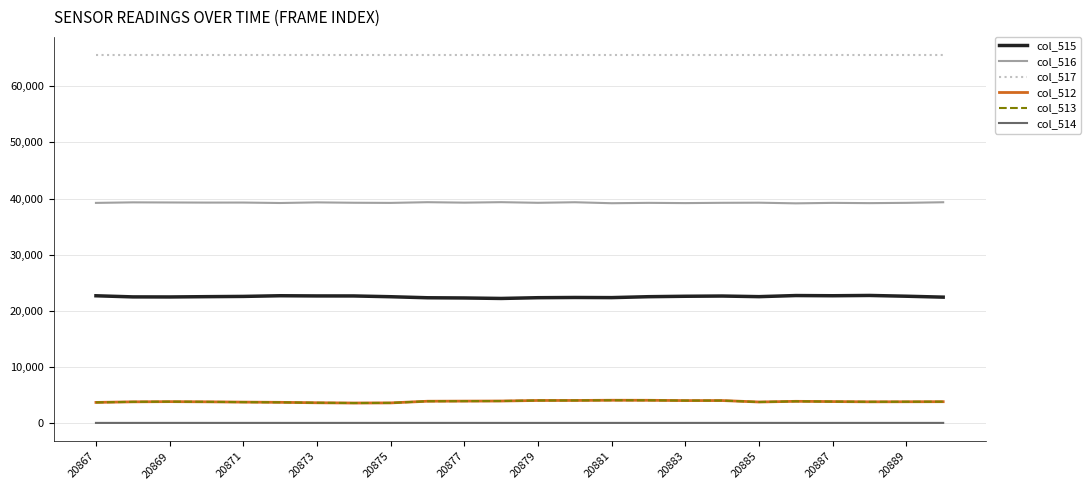

True or false: col_517 and col_514 cross at least once.

False